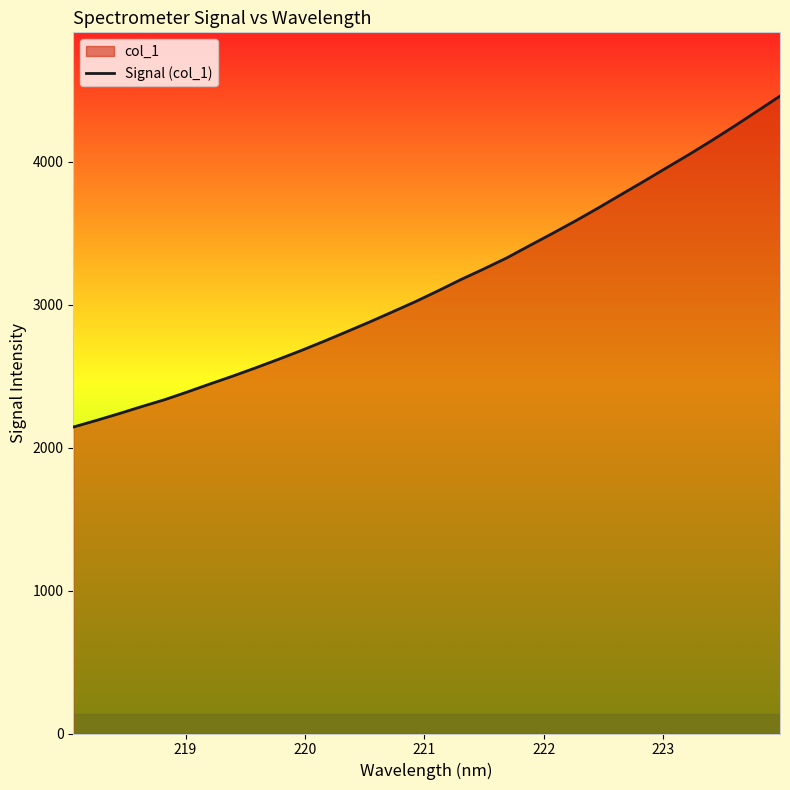

What is the maximum value shown in the chart?

4460.9